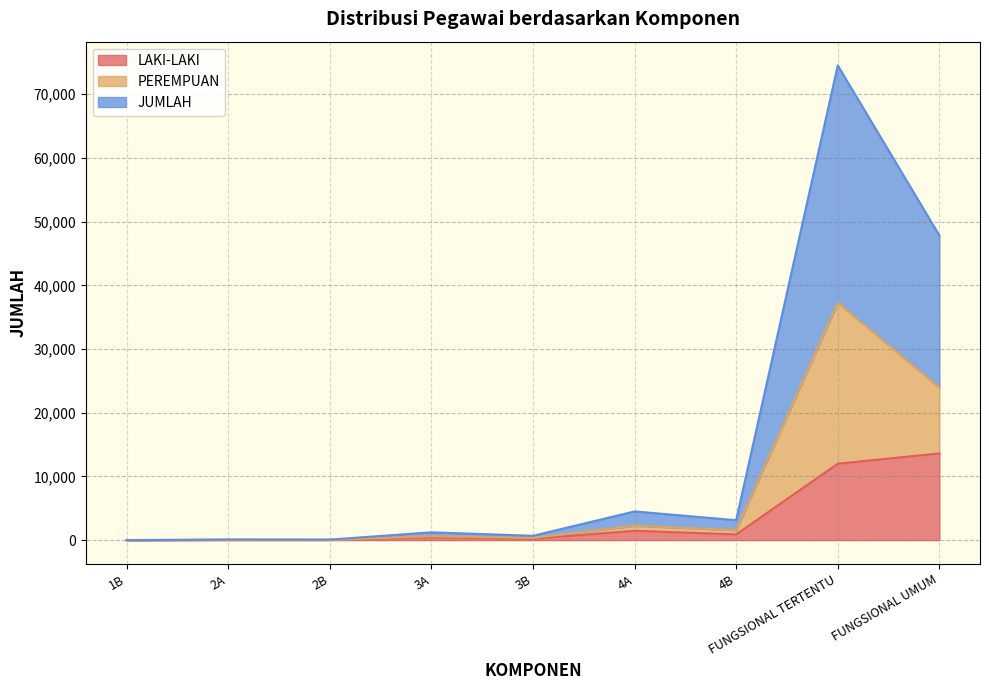

The value of LAKI-LAKI at FUNGSIONAL UMUM is 13610. True or false?

True